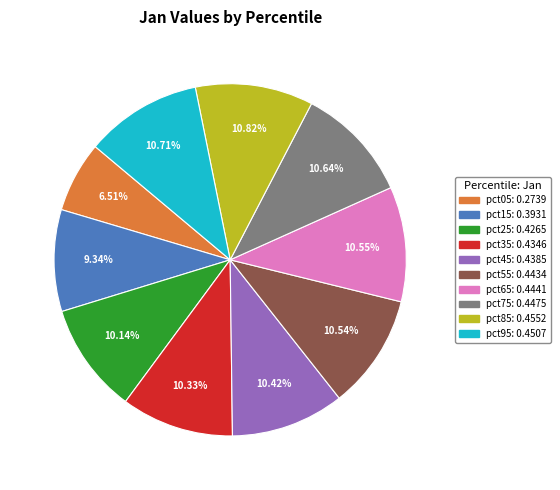

What percentage is the pct65 slice, to the nearest percent?

11%